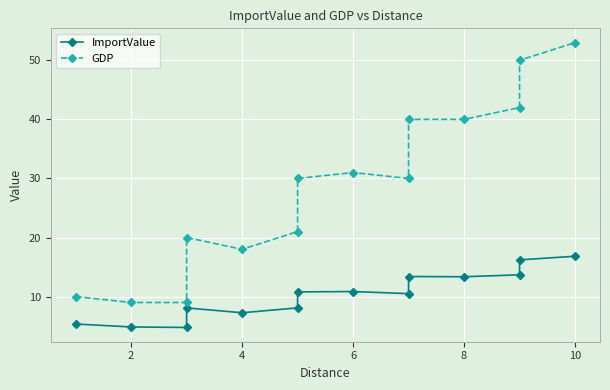

What is the value of the GDP point at the 14th from the left?

53.0